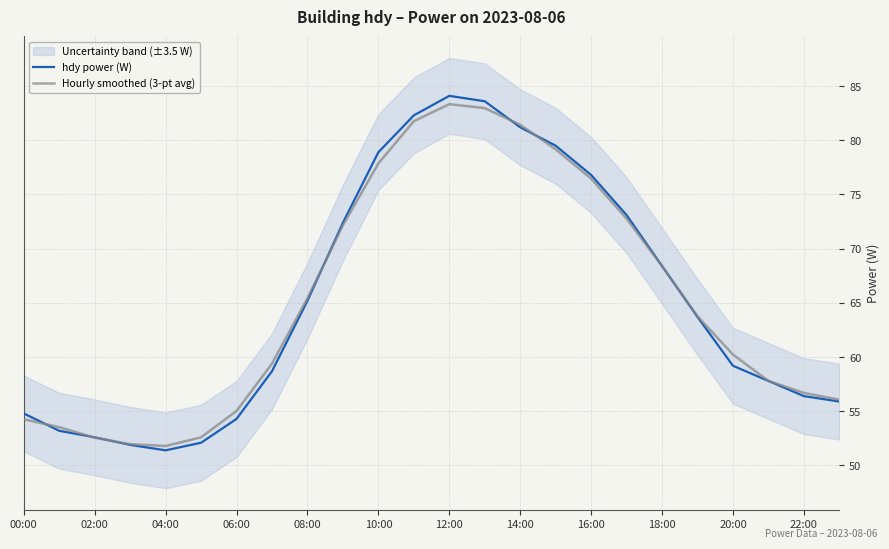

What is the maximum value shown in the chart?

84.1